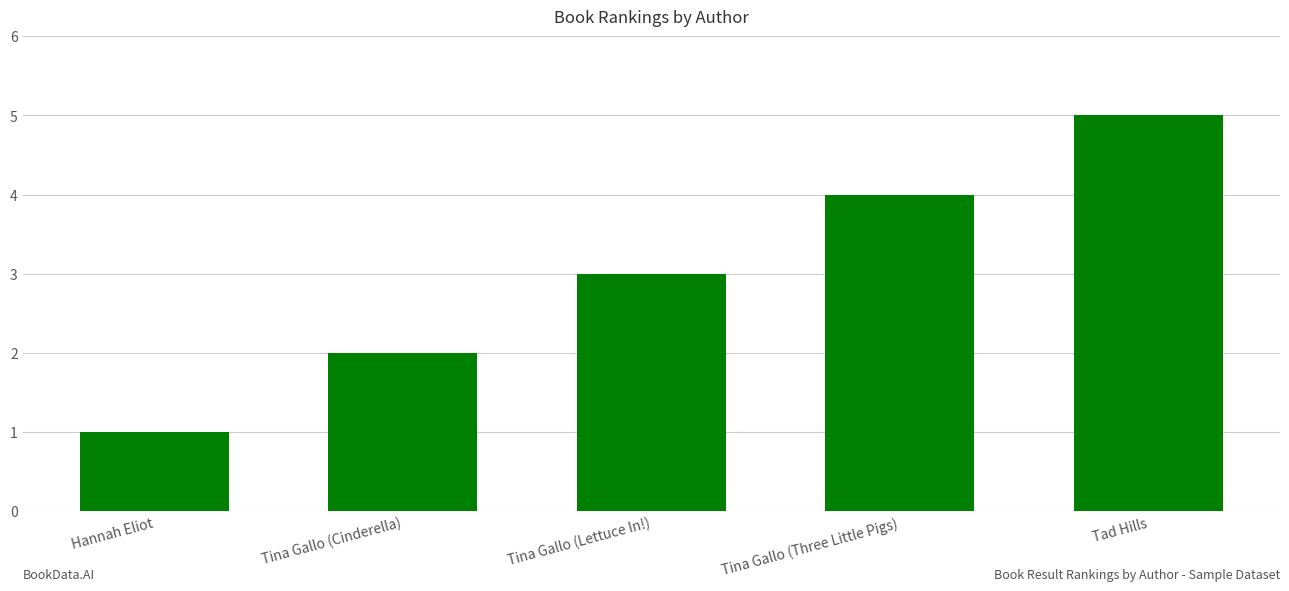

Is it true that the value at Tina Gallo (Three Little Pigs) is 4?

True